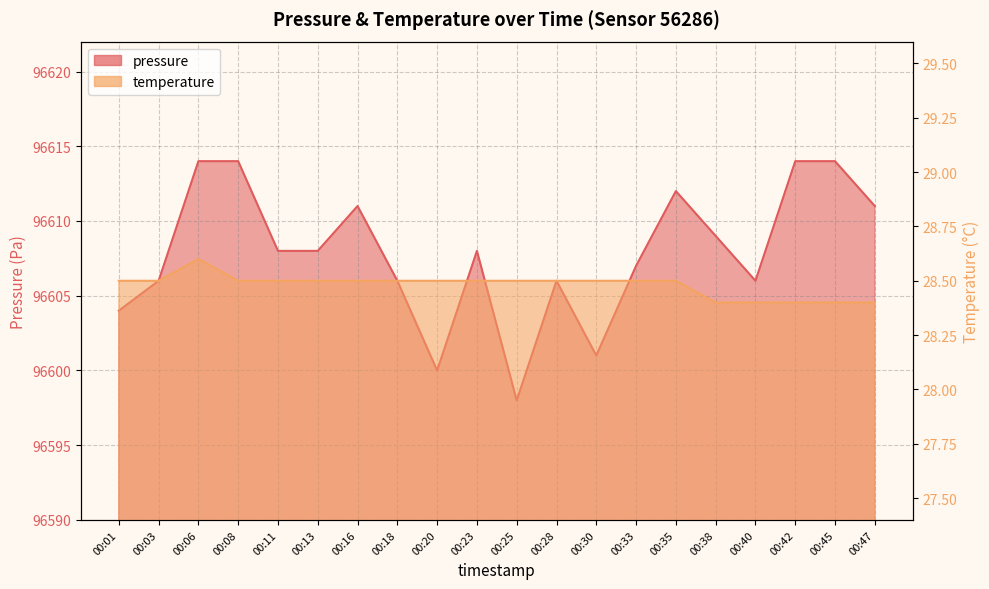

Reading left to right, extract all data points from this chart.

pressure: 96604.0	96606.0	96614.0	96614.0	96608.0	96608.0	96611.0	96606.0	96600.0	96608.0	96598.0	96606.0	96601.0	96607.0	96612.0	96609.0	96606.0	96614.0	96614.0	96611.0
temperature: 28.5	28.5	28.6	28.5	28.5	28.5	28.5	28.5	28.5	28.5	28.5	28.5	28.5	28.5	28.5	28.4	28.4	28.4	28.4	28.4